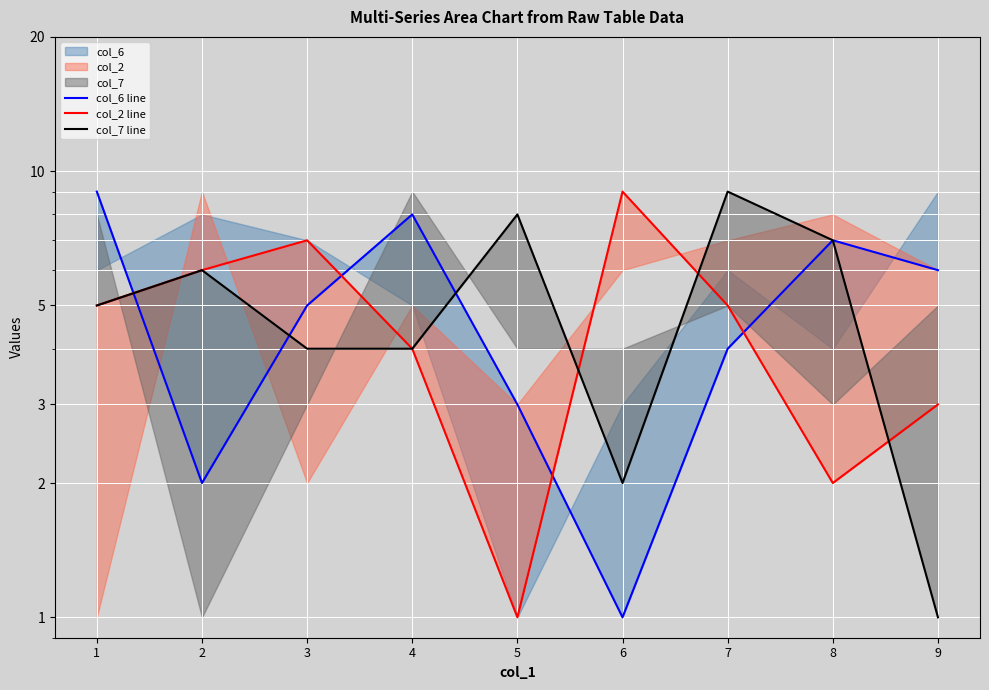

List the labels in order of col_2 line value, smallest first.

5, 8, 9, 4, 1, 7, 2, 3, 6